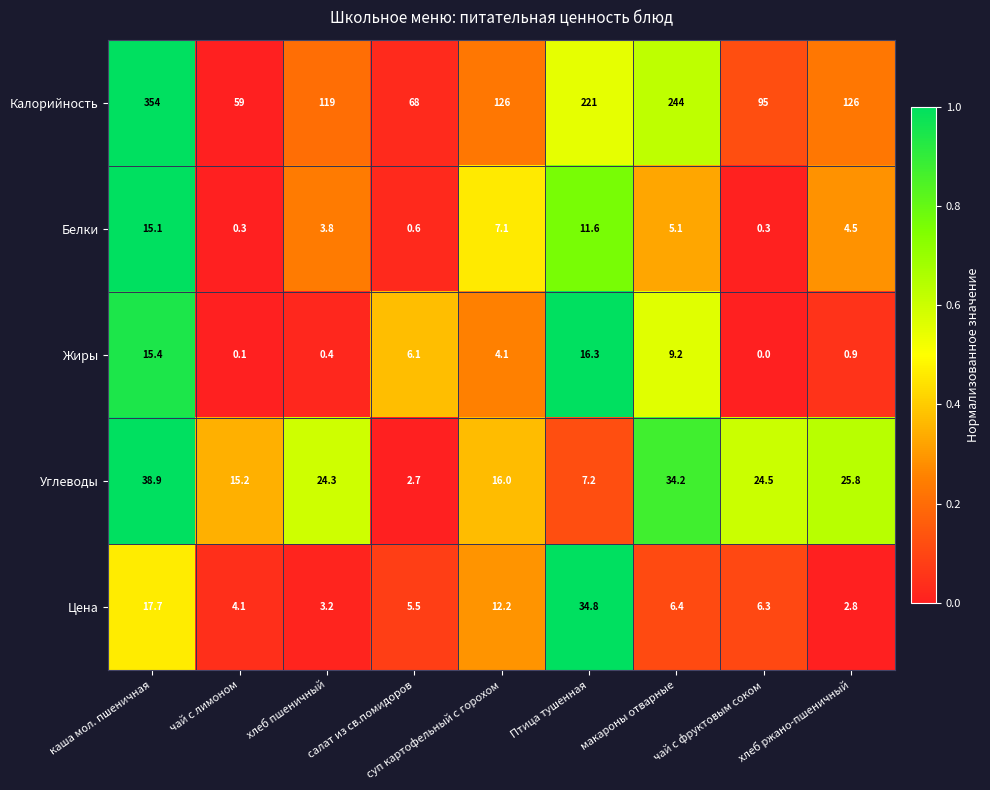

Rank the series at чай с фруктовым соком from highest to lowest value.

Калорийность, Углеводы, Цена, Белки, Жиры